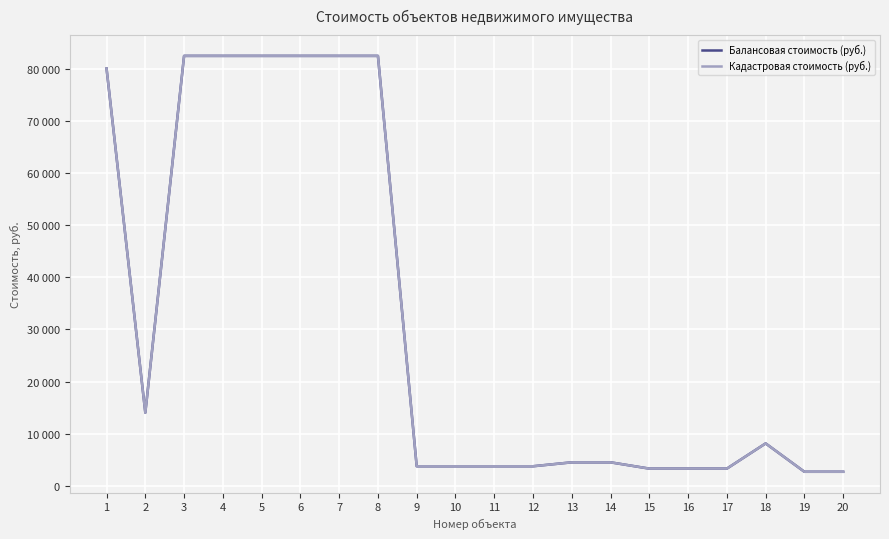

Is this an area chart (filled region under the line)?

No